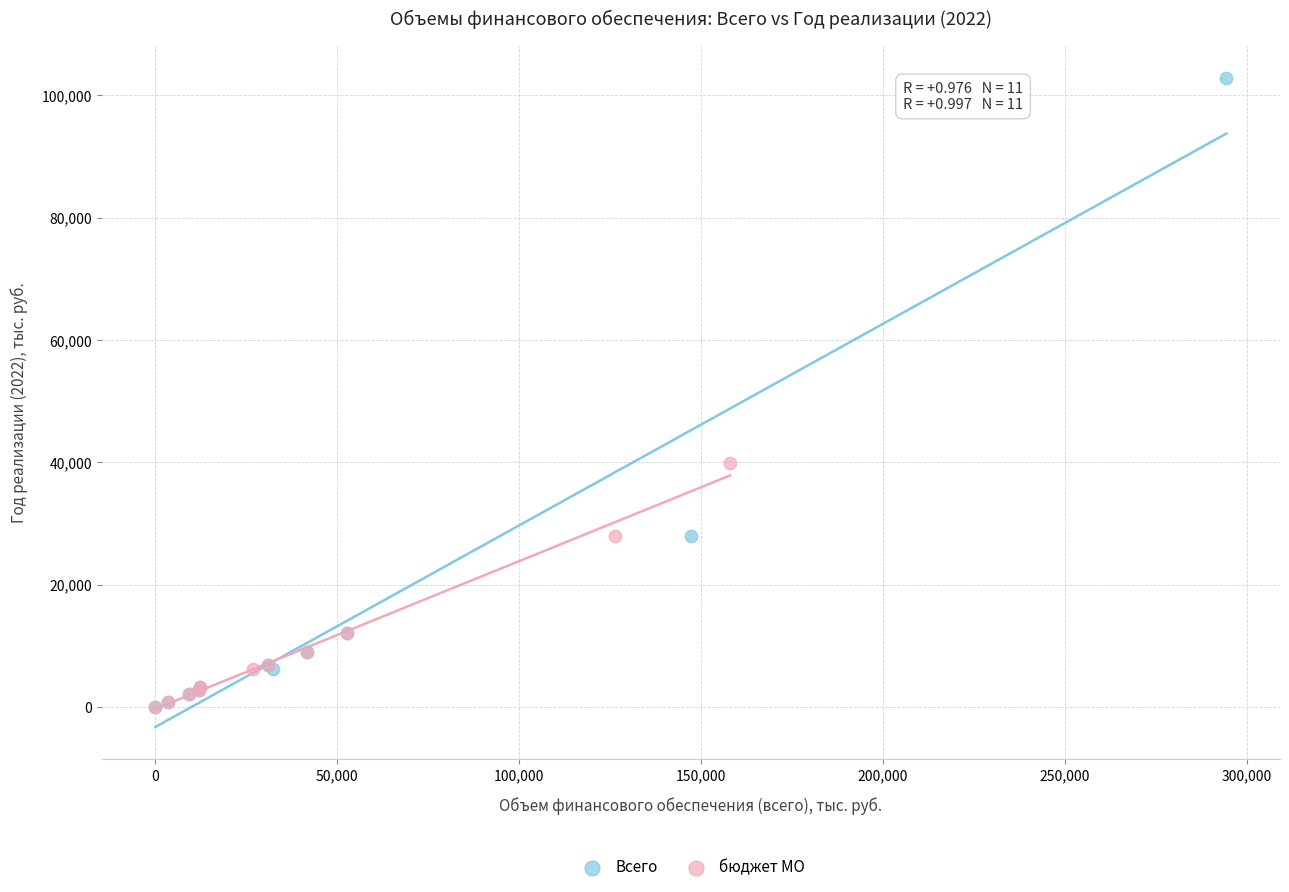

Which series has the largest Y range (max minus min)?

Всего